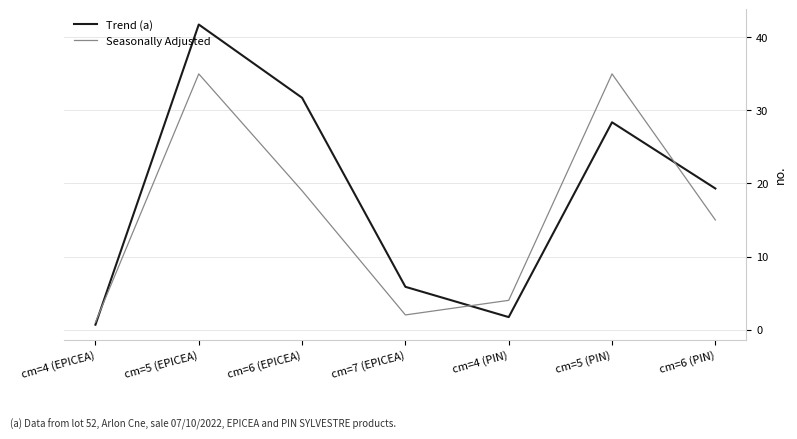

Which series changed the most between cm=7 (EPICEA) and cm=5 (PIN)?

Seasonally Adjusted